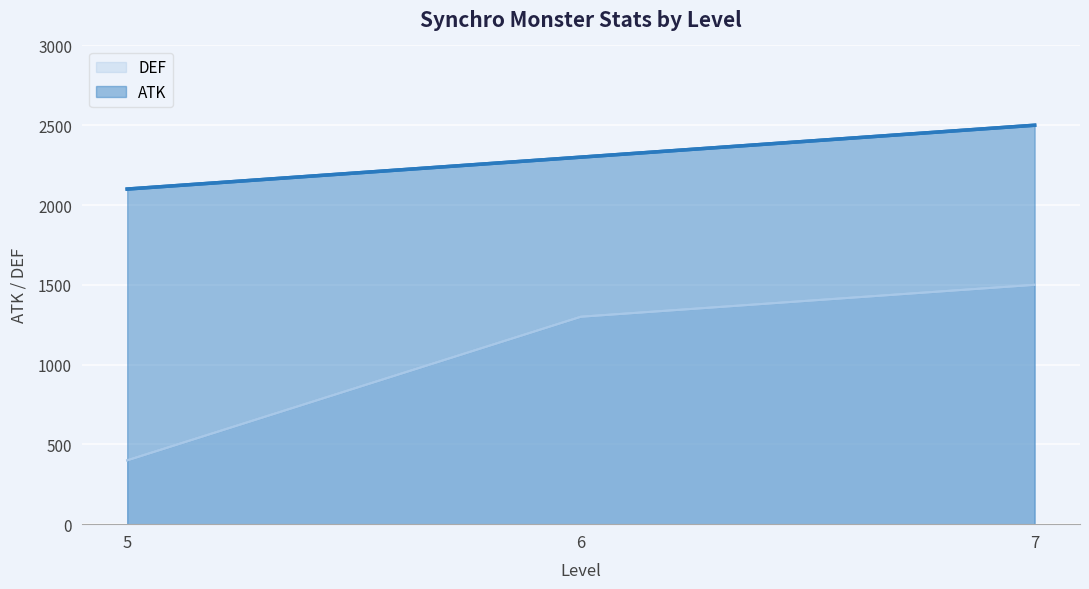

Which has a higher value, 7 or 5?

7